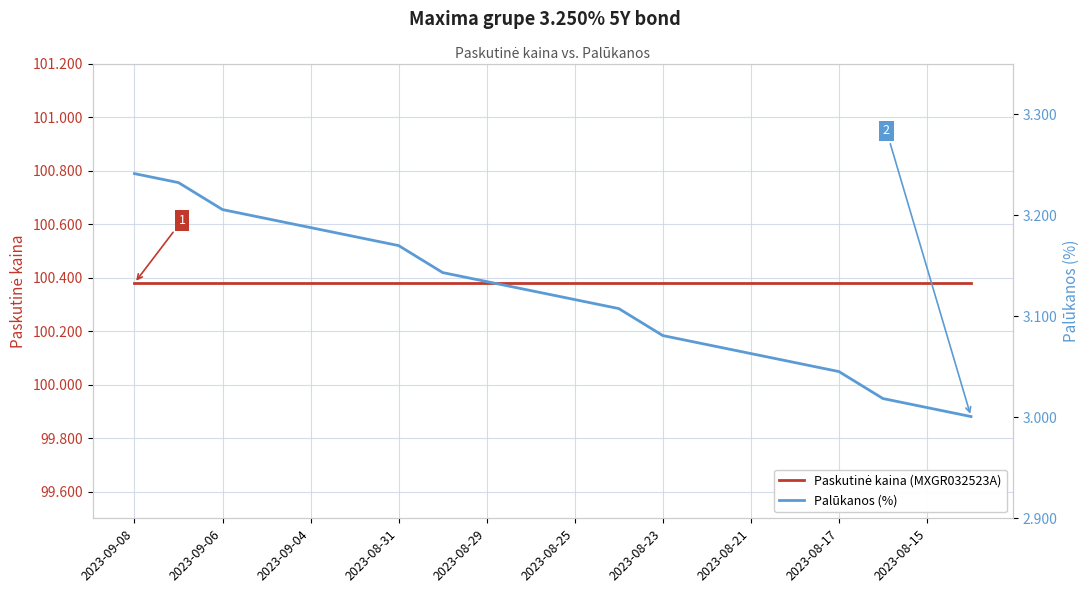

What is the sum of the Paskutinė kaina (MXGR032523A) values at 2023-08-15 and 18?

200.8